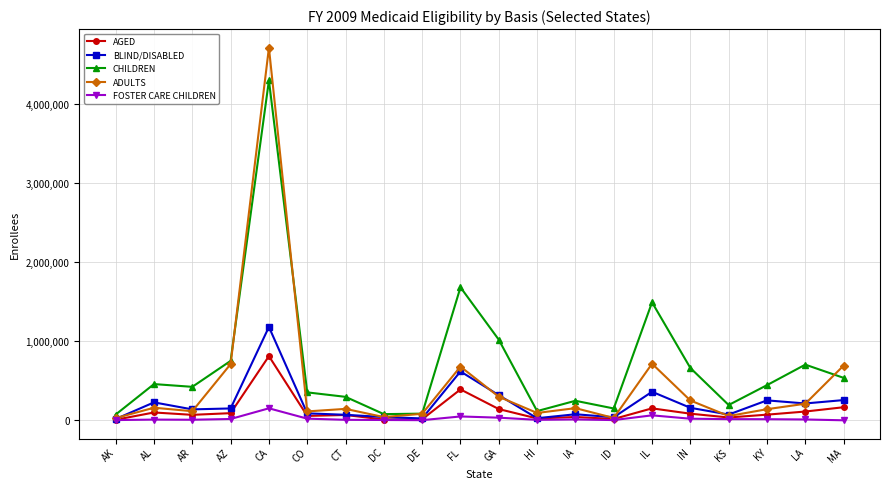

What are all the series names shown in the legend?

AGED, BLIND/DISABLED, CHILDREN, ADULTS, FOSTER CARE CHILDREN